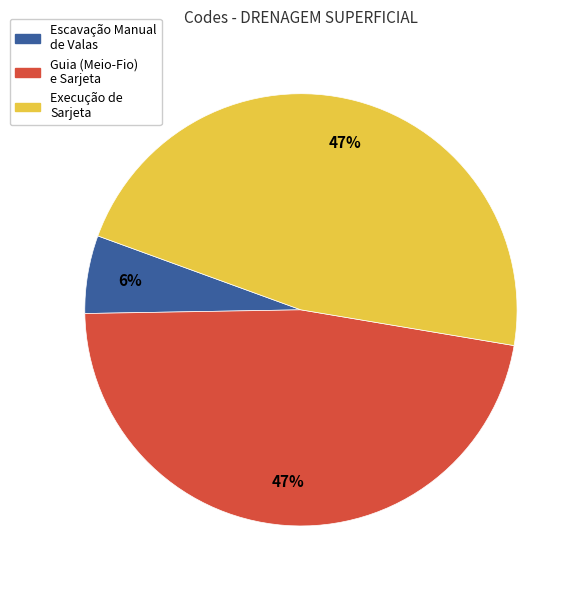

To the nearest percent, what percentage of the pie is Execução de Sarjeta?

47%